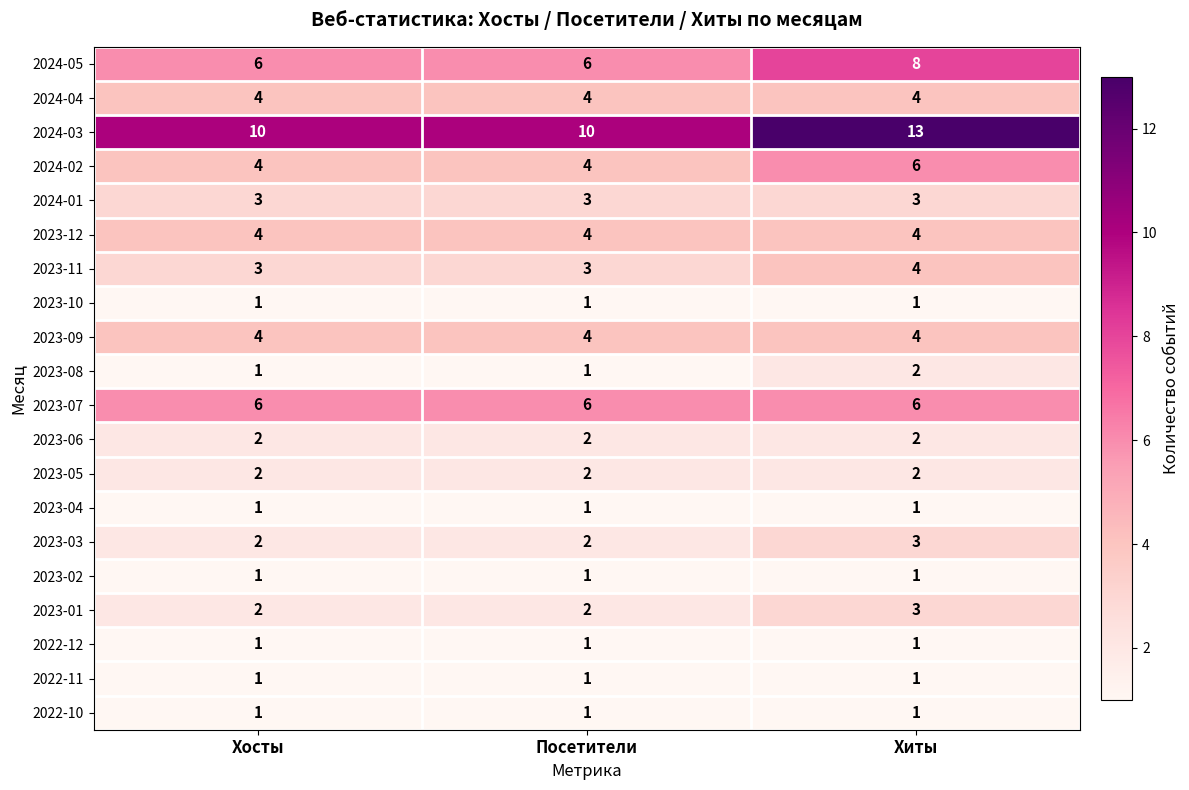

Which series has the largest total across all categories?

2024-03